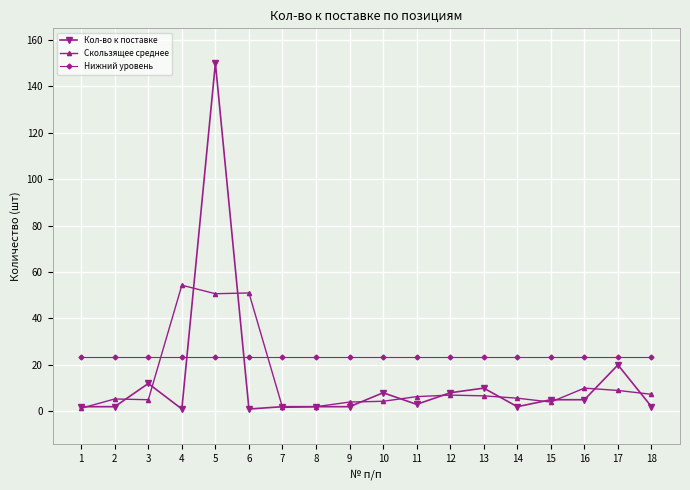

Which series has the largest total across all categories?

Нижний уровень